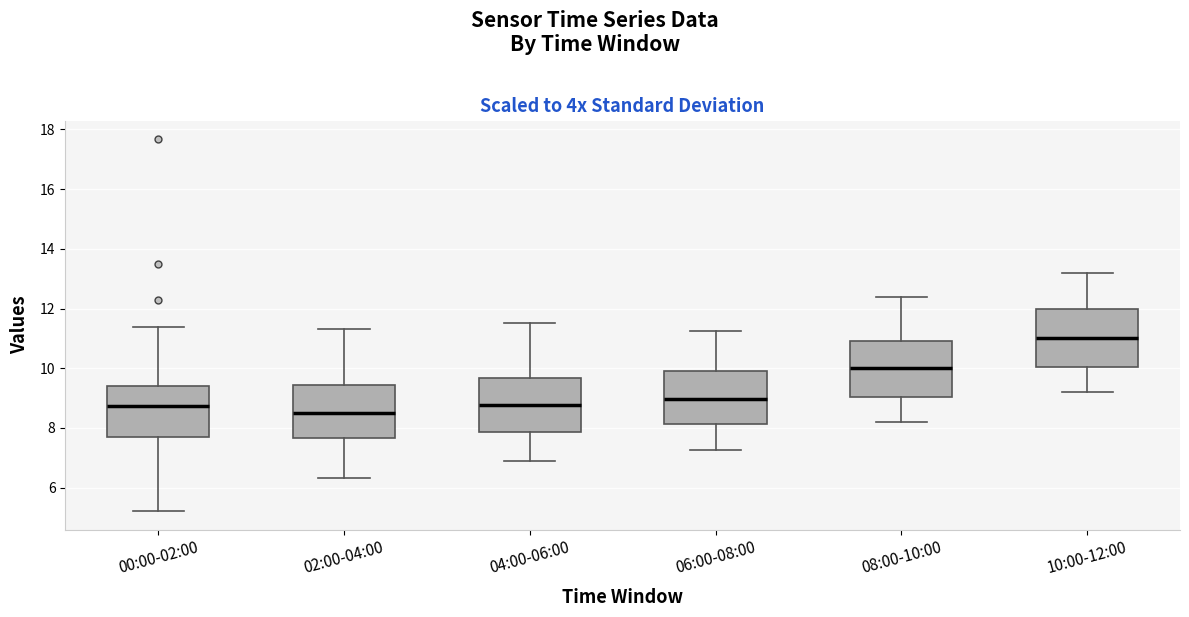

Reading left to right, transcribe this box plot: for each box, give where its median line is, the range the box spans, and where its two whiskers end, as read against the y-axis. The values are not printed on the chart, so give them approximately, as read against the axis.

00:00-02:00: median 8.8, box 7.8 to 9.4, whiskers 5.2 to 11.4
02:00-04:00: median 8.6, box 7.6 to 9.4, whiskers 6.4 to 11.4
04:00-06:00: median 8.8, box 7.8 to 9.6, whiskers 7.0 to 11.6
06:00-08:00: median 9.0, box 8.2 to 10.0, whiskers 7.2 to 11.2
08:00-10:00: median 10.0, box 9.0 to 11.0, whiskers 8.2 to 12.4
10:00-12:00: median 11.0, box 10.0 to 12.0, whiskers 9.2 to 13.2